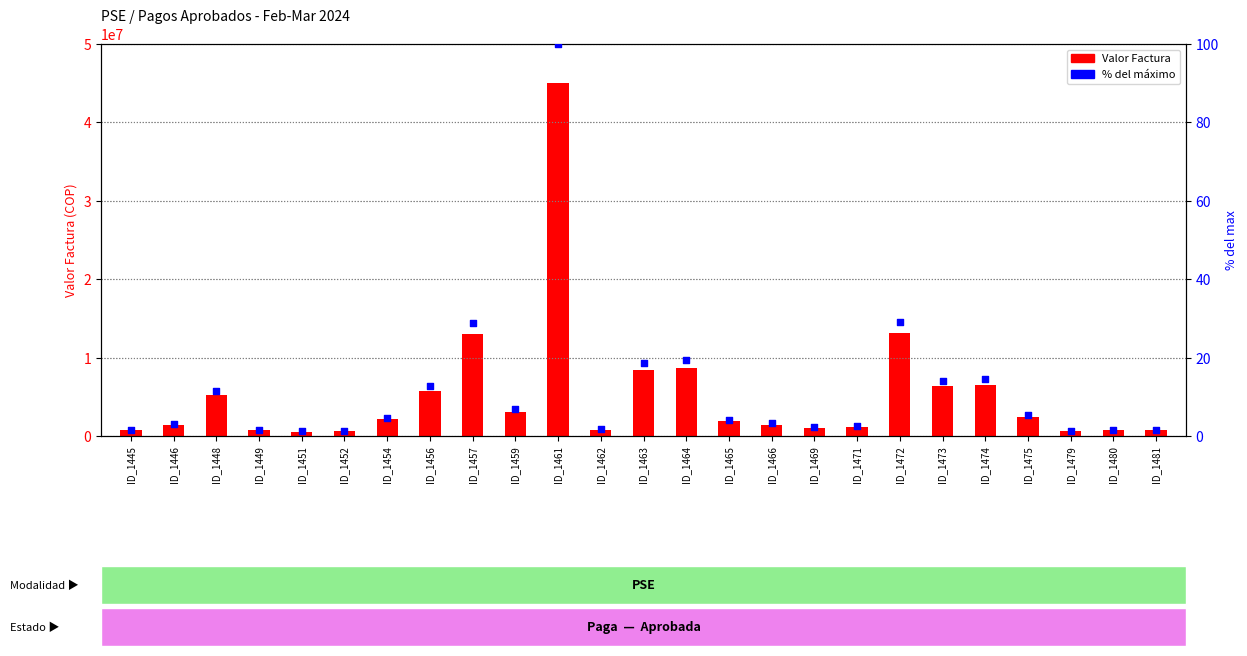

At which category is the sum across all series the highest?

ID_1461